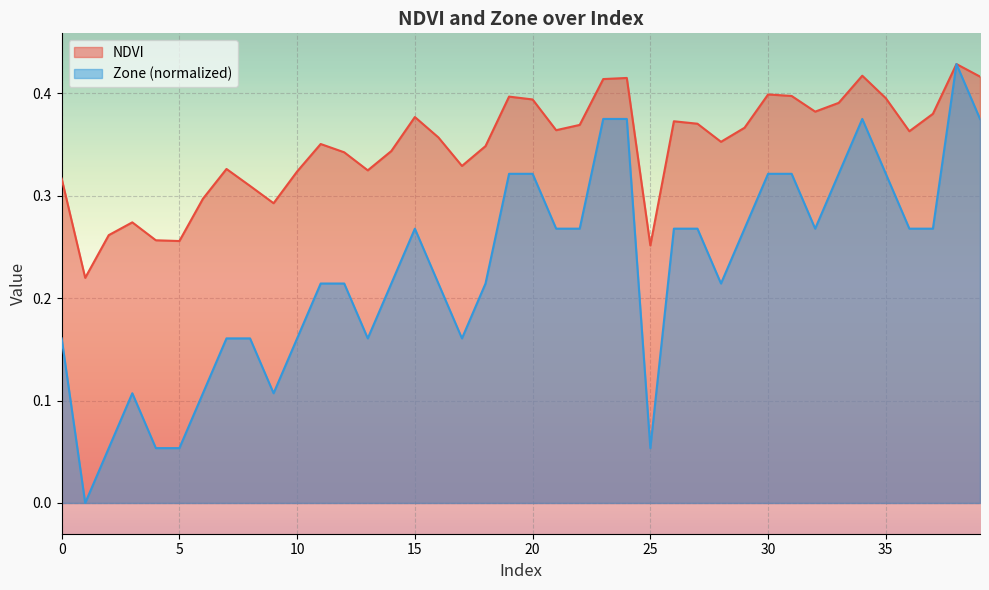

Which has a higher value, 21 or 30?

30